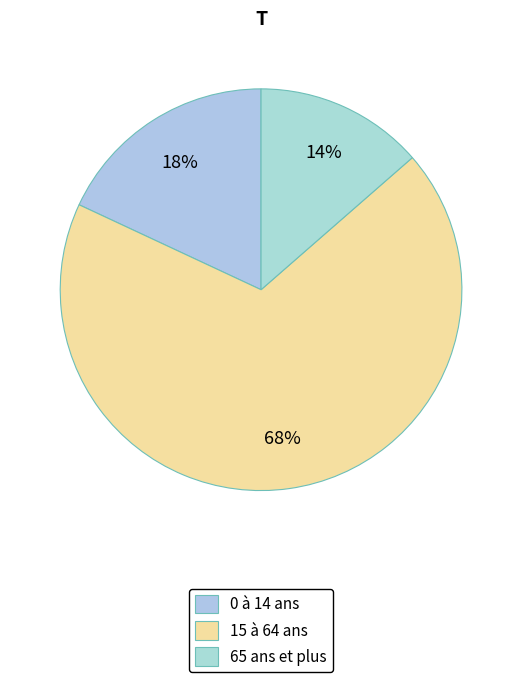

Count the number of slices in the pie.

3